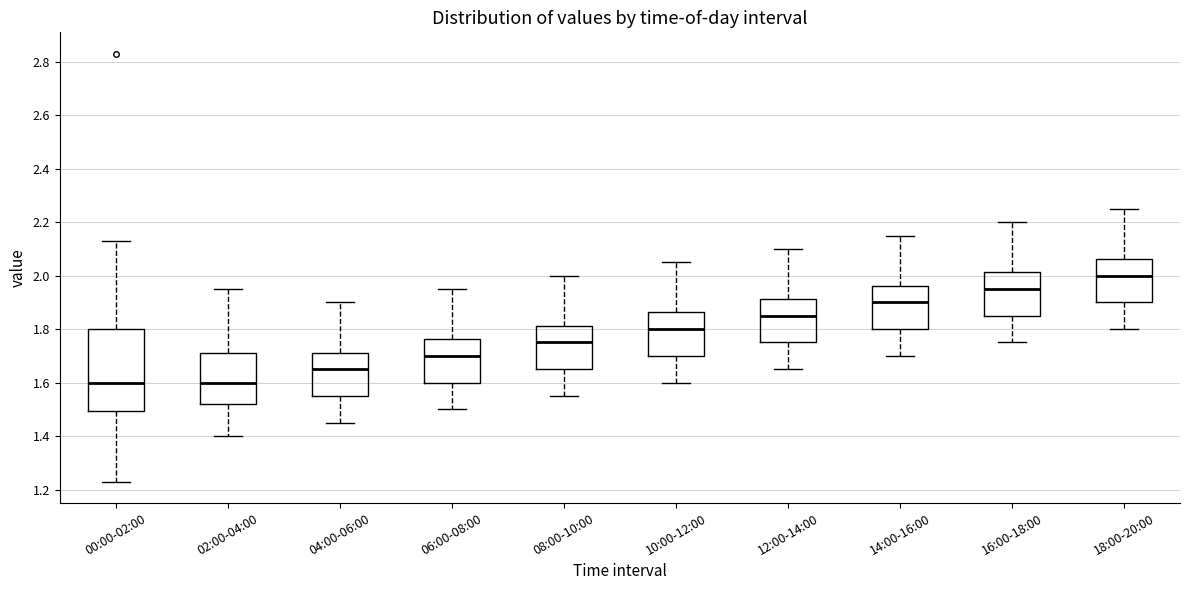

Comparing the boxes themselves (not the whiskers), which one is the tallest?

00:00-02:00